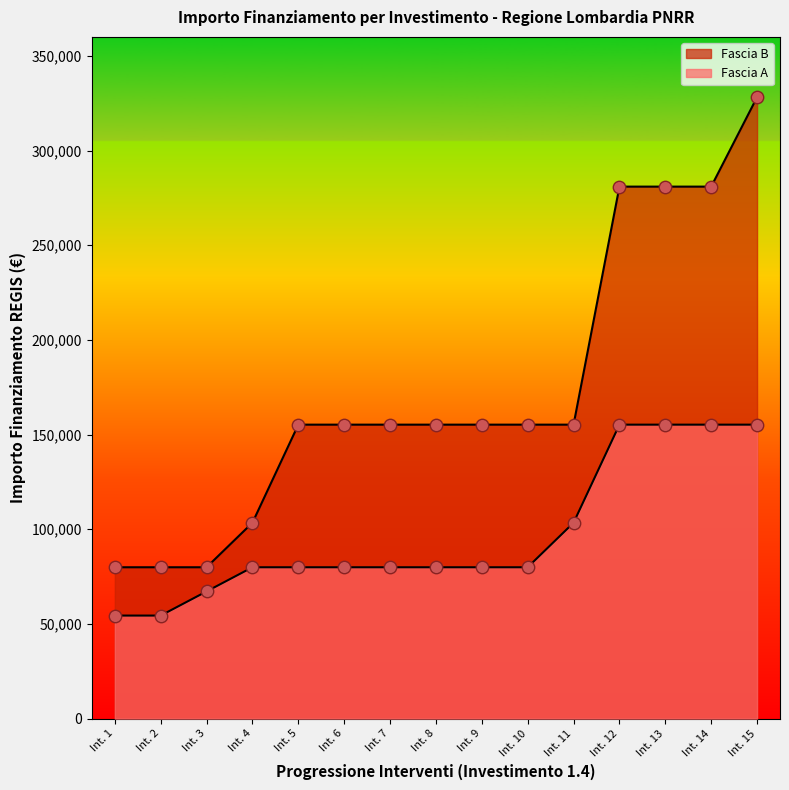

What are all the series names shown in the legend?

Fascia A, Fascia B